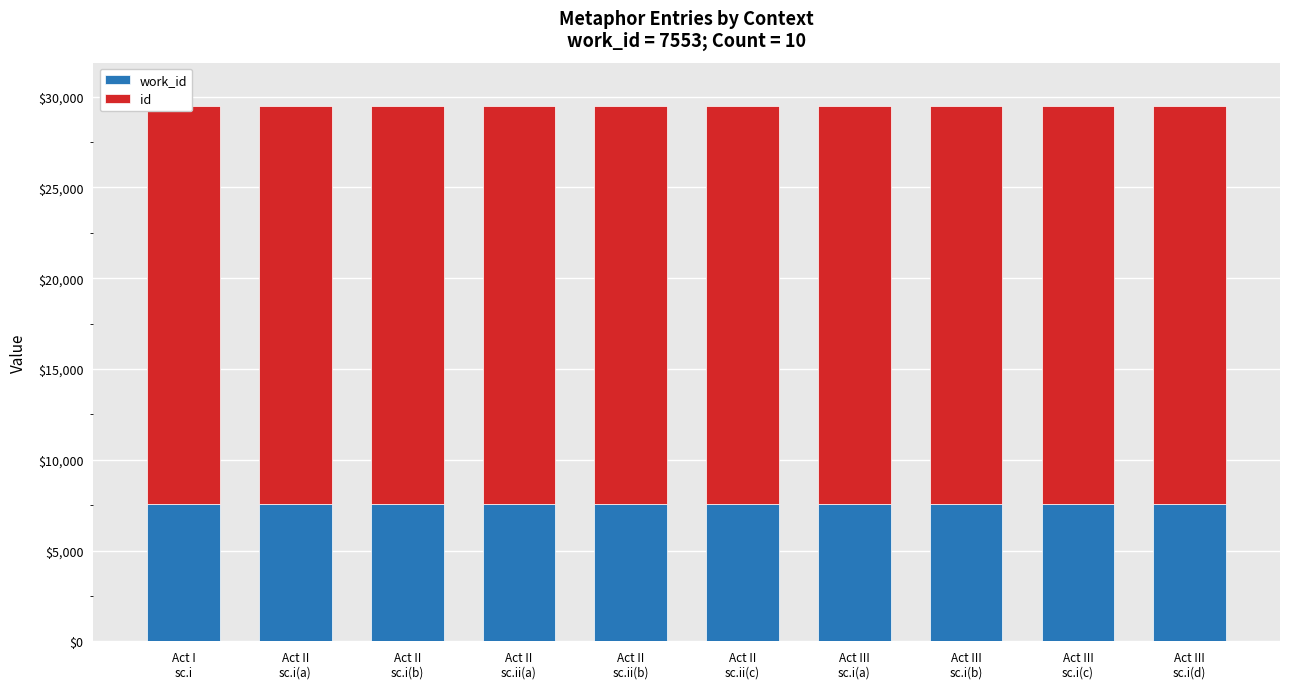

Reading right to left, transcribe all the data shown in this chart.

work_id: Act III
sc.i(d)=7553	Act III
sc.i(c)=7553	Act III
sc.i(b)=7553	Act III
sc.i(a)=7553	Act II
sc.ii(c)=7553	Act II
sc.ii(b)=7553	Act II
sc.ii(a)=7553	Act II
sc.i(b)=7553	Act II
sc.i(a)=7553	Act I
sc.i=7553
id: Act III
sc.i(d)=21959	Act III
sc.i(c)=21958	Act III
sc.i(b)=21957	Act III
sc.i(a)=21956	Act II
sc.ii(c)=21955	Act II
sc.ii(b)=21954	Act II
sc.ii(a)=21953	Act II
sc.i(b)=21952	Act II
sc.i(a)=21951	Act I
sc.i=21950